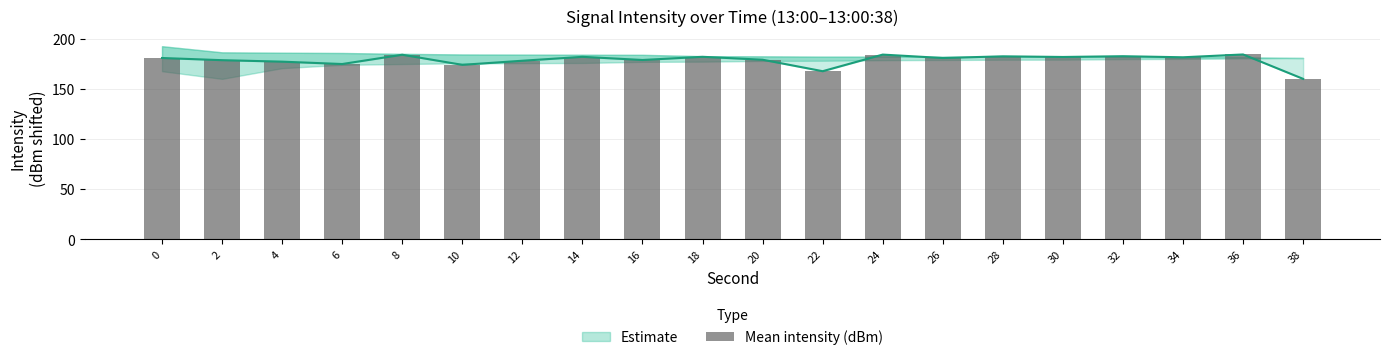

What value does the data have at 18?

182.0